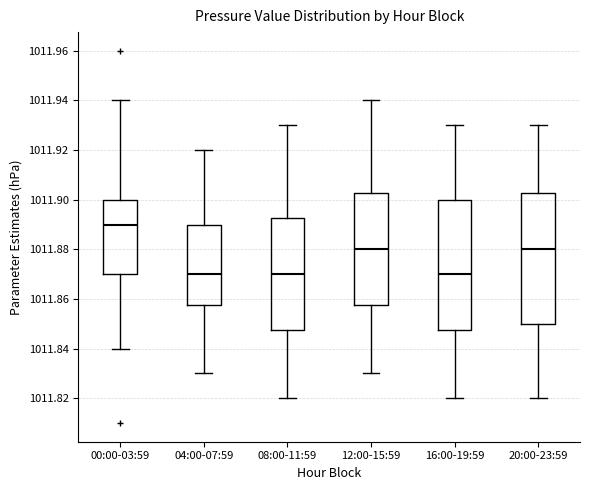

Which box has the highest median line?

00:00-03:59